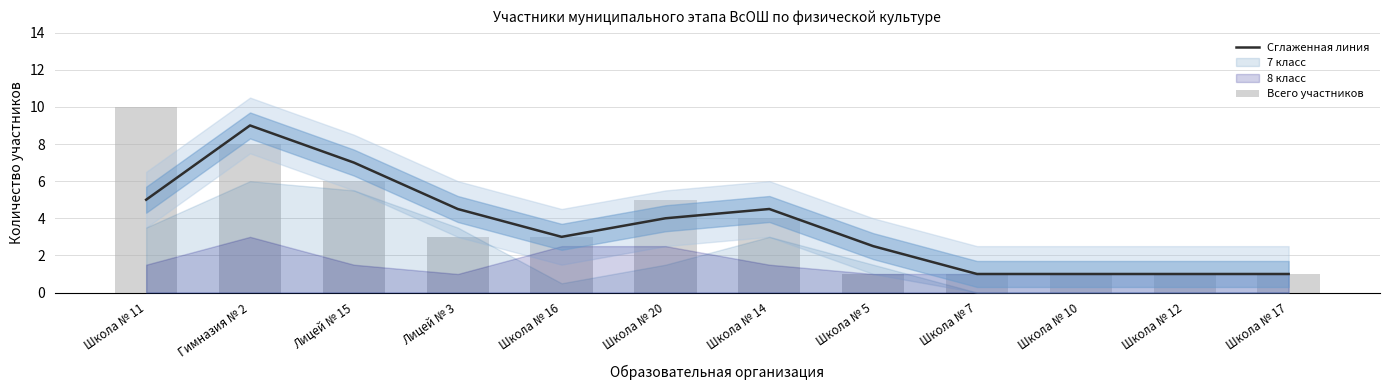

Is it true that Всего участников equals 1.4 at Школа № 12?

False